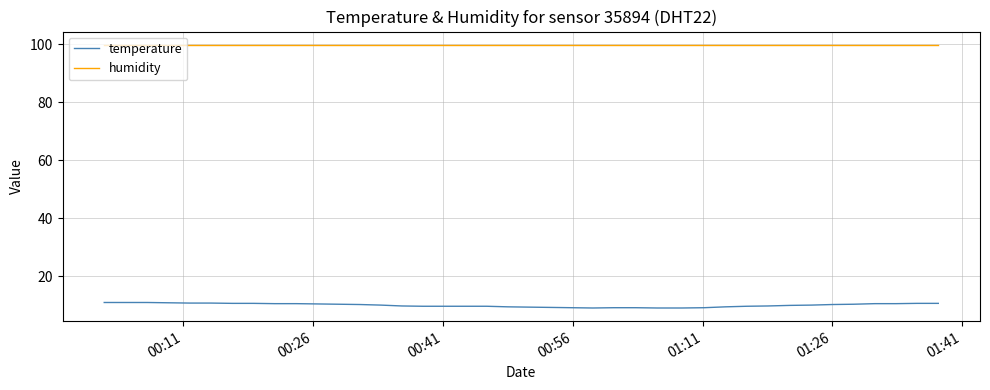

Which series has the widest spread of values?

temperature